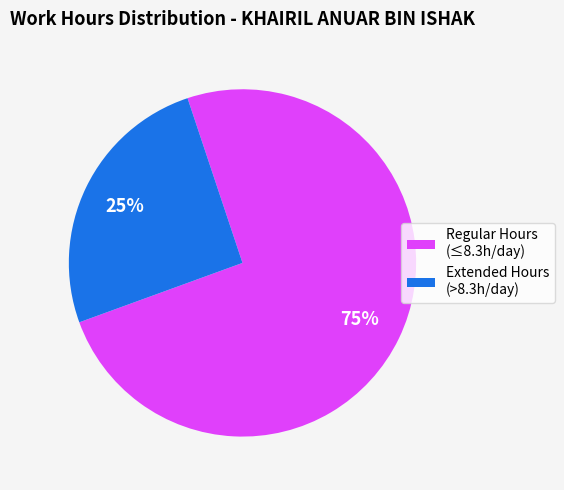

How many slices are in this pie chart?

2